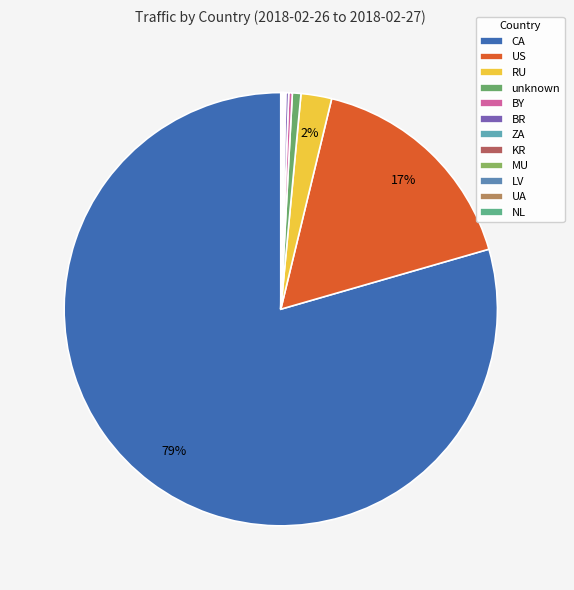

Rank the categories by value from highest to lowest.

CA, US, RU, unknown, BY, BR, ZA, KR, MU, LV, UA, NL